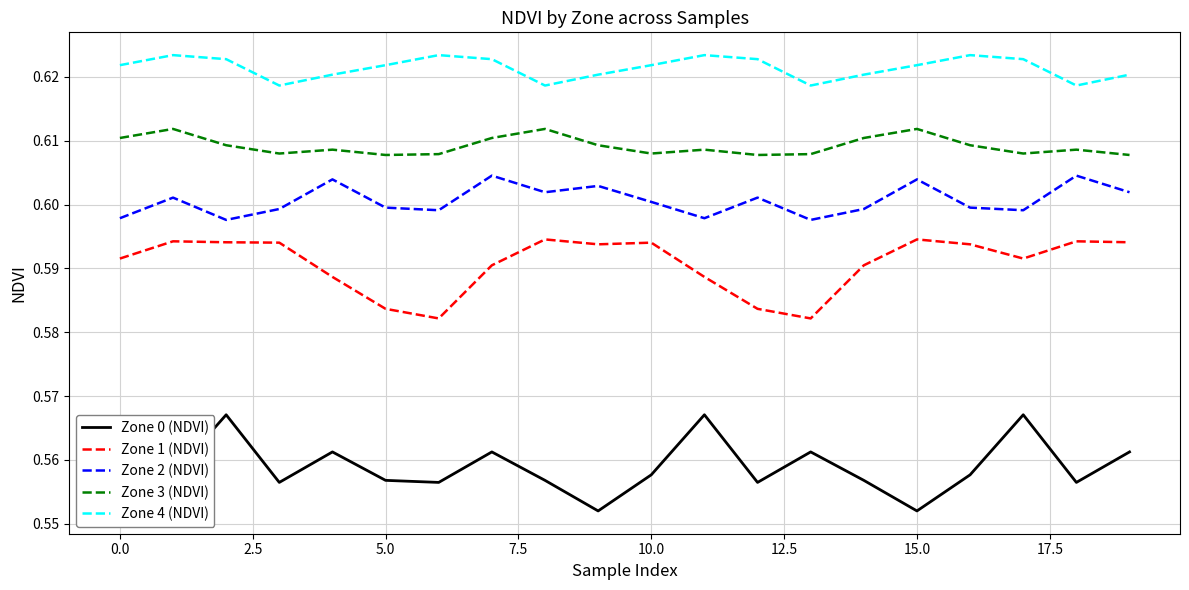

The value of Zone 4 (NDVI) at 19 is 0.8. True or false?

False